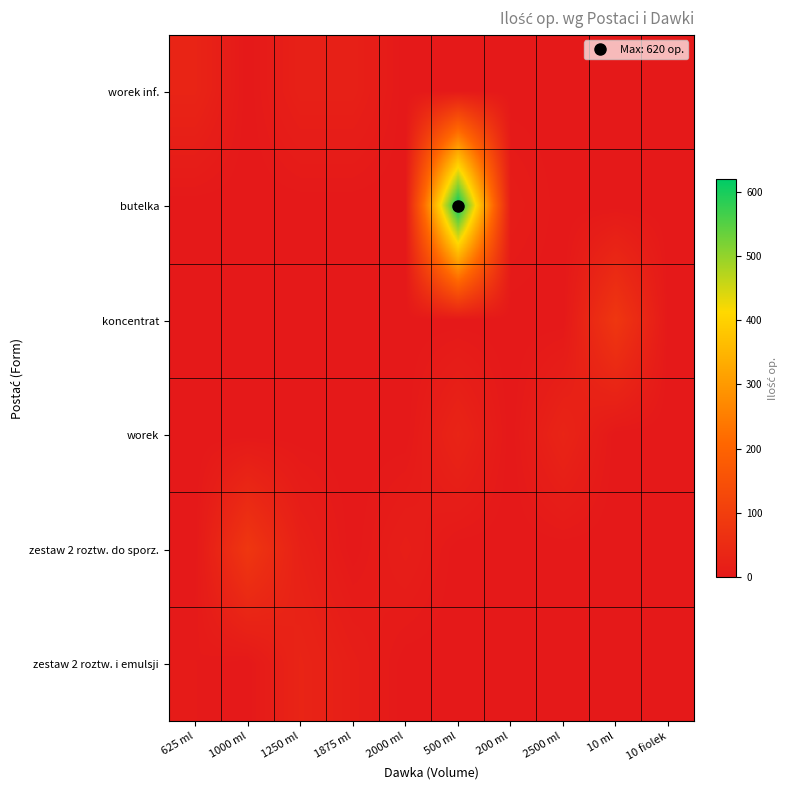

Which series has the largest total across all categories?

butelka